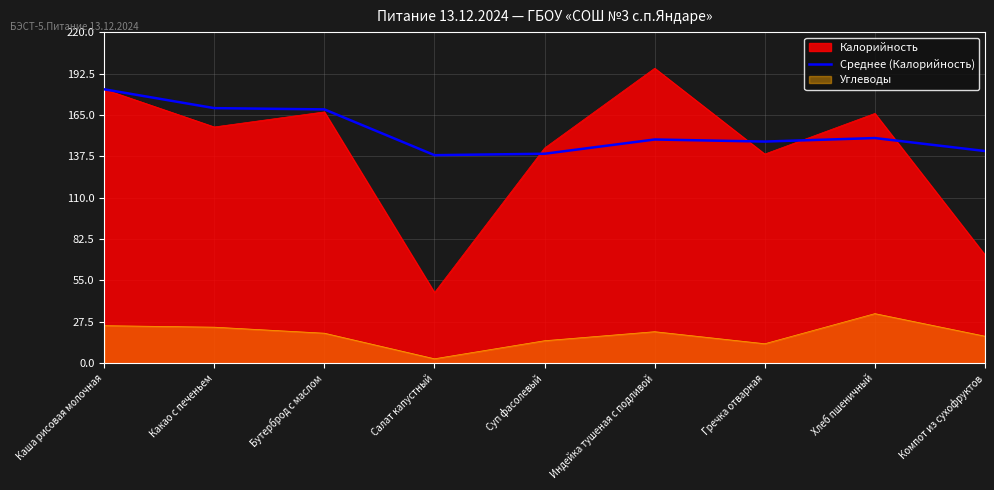

List the series in order of their peak value, highest first.

Калорийность, Среднее (Калорийность), Углеводы